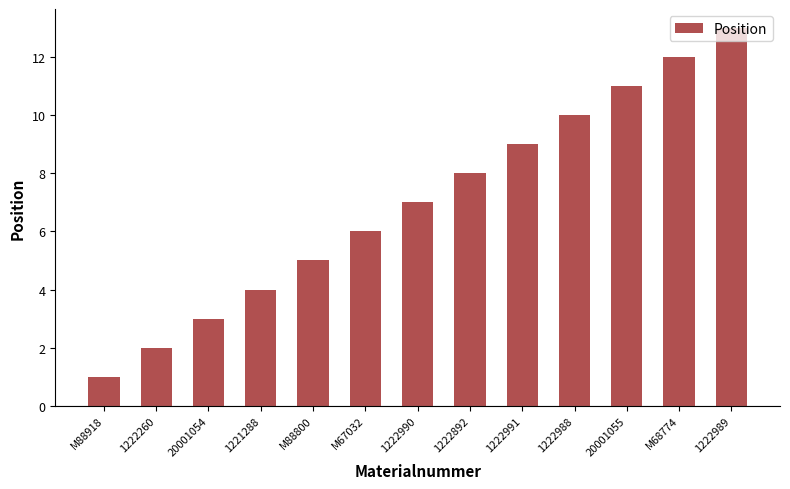

What is the value of the 6th bar from the left?

6